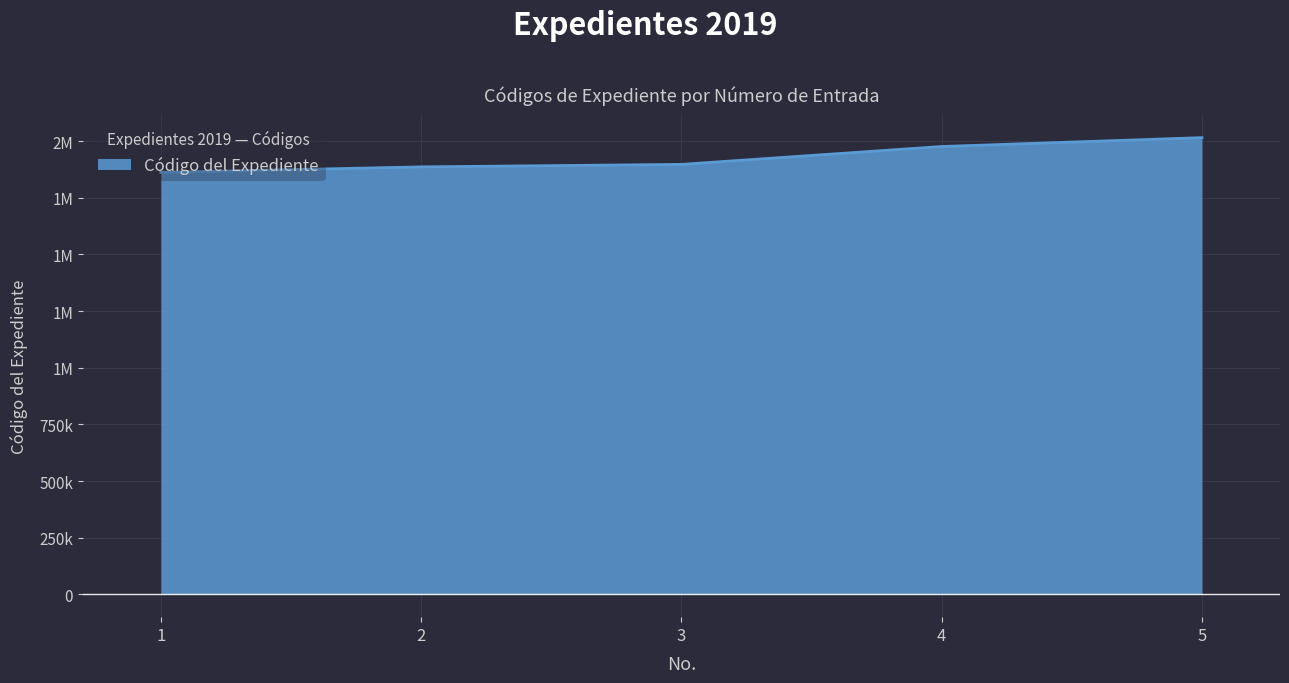

At which label does the data first exceed 1897246?

4